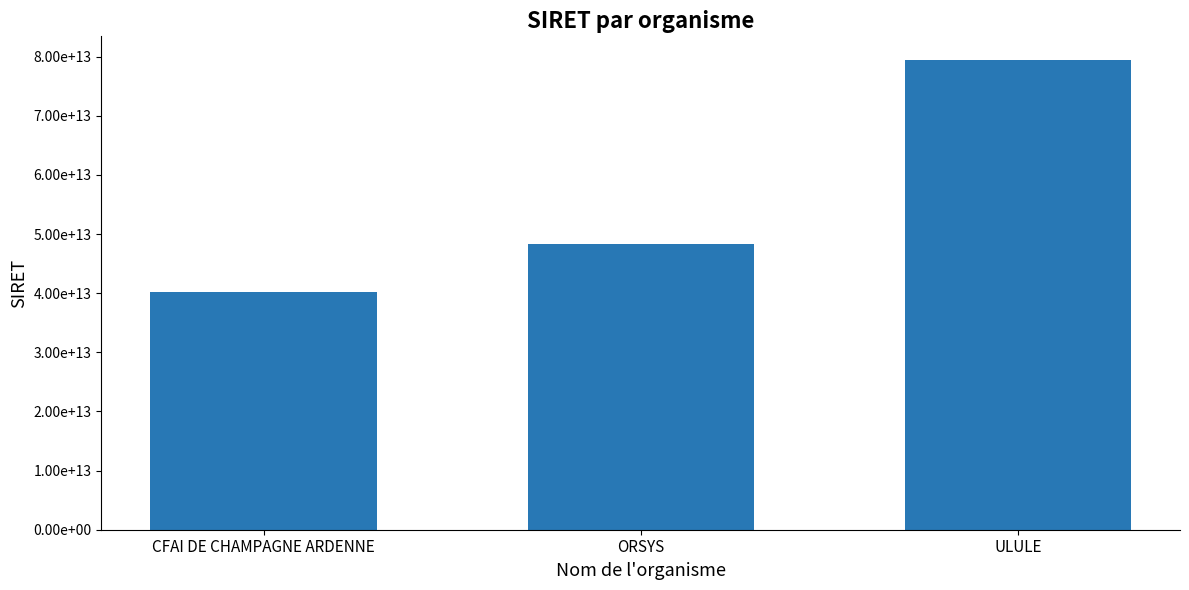

What is the approximate value at ULULE?

79471083000041